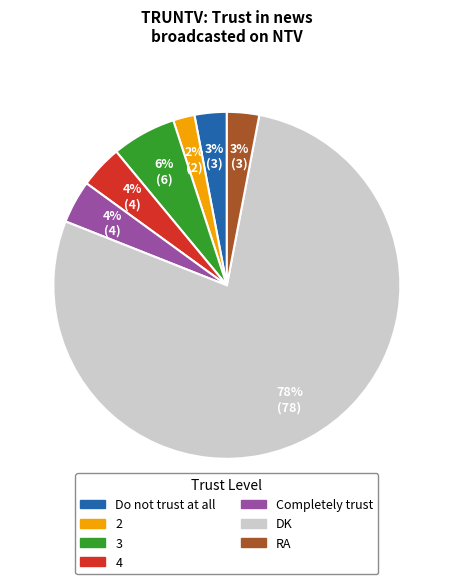

Does DK represent more than half of the total?

Yes